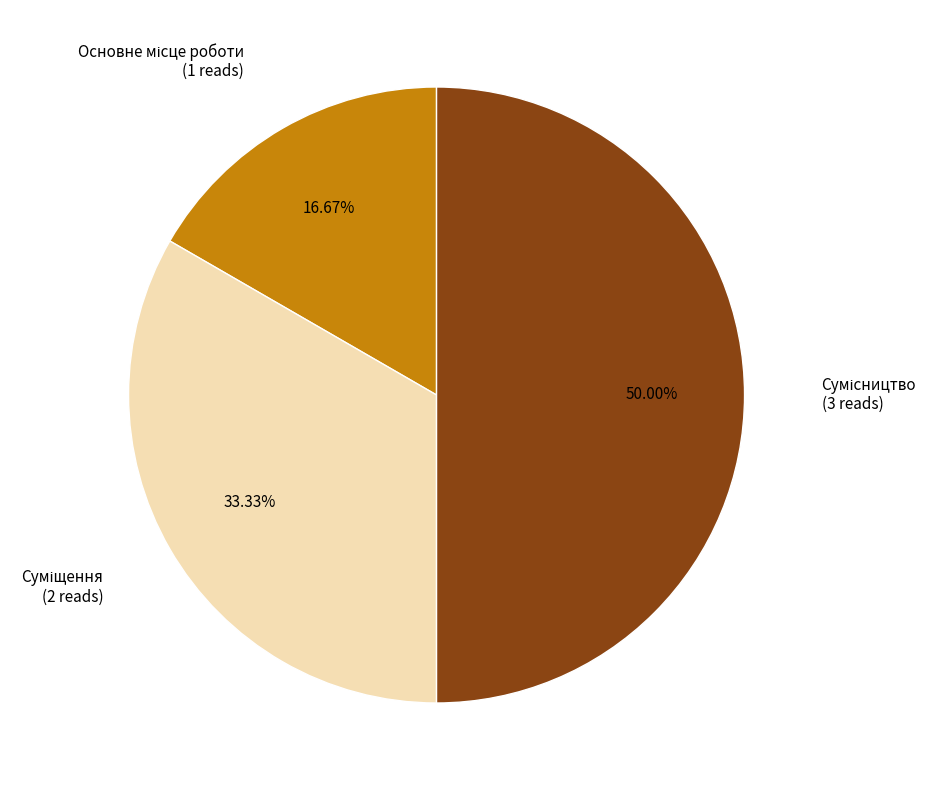

How many segments does this pie chart have?

3